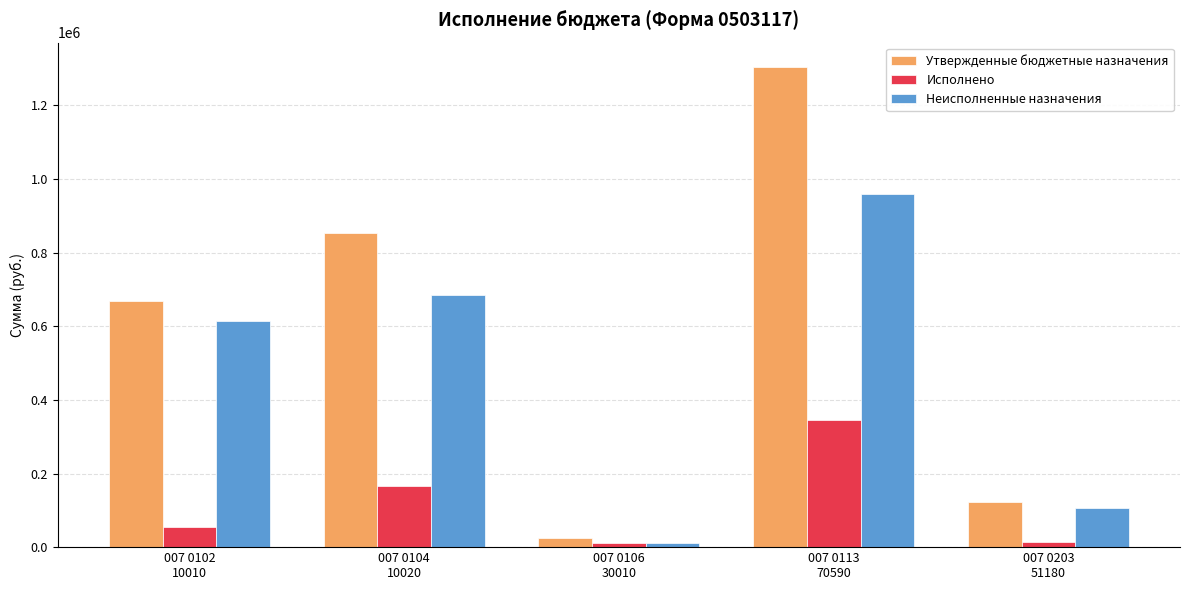

How many bars are there in each group?

3